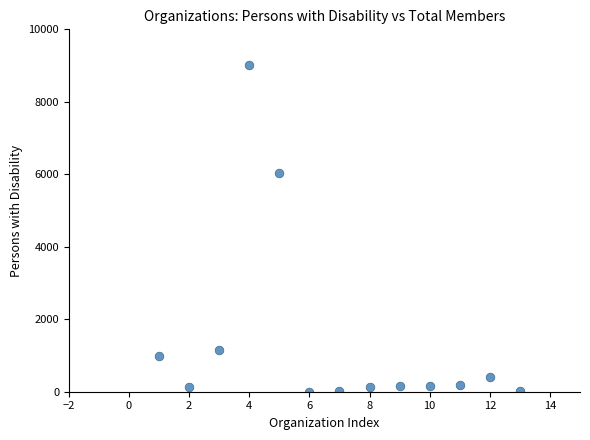

What Y value in the scatter plot is closest to 4515?

6040